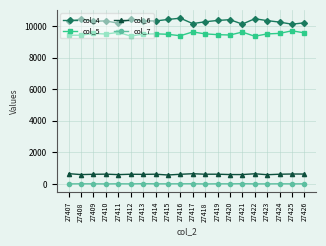

What is the maximum value shown in the chart?

10492